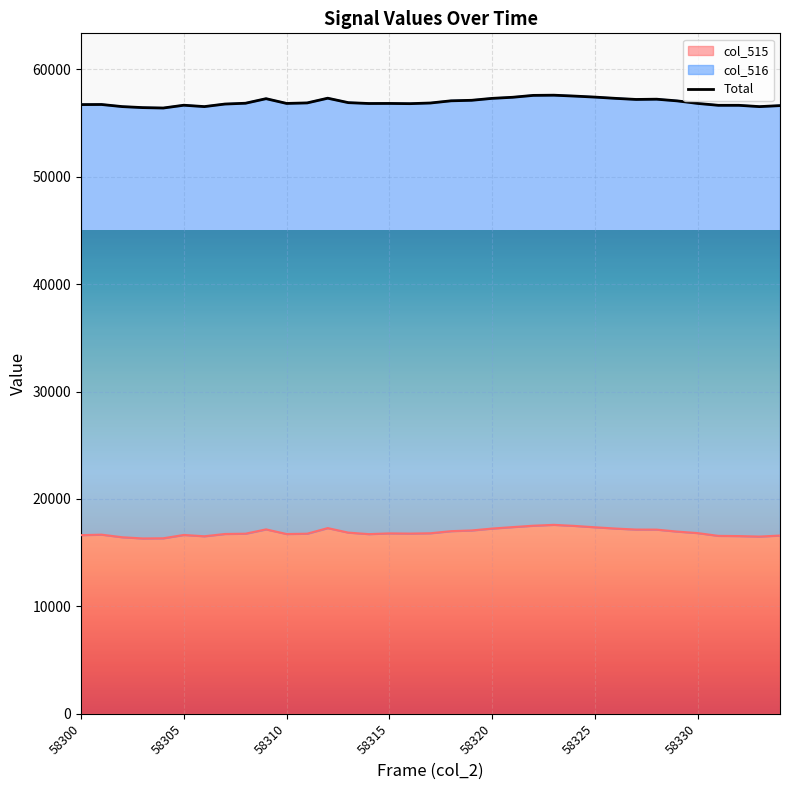

What is the minimum value for col_515?

16322